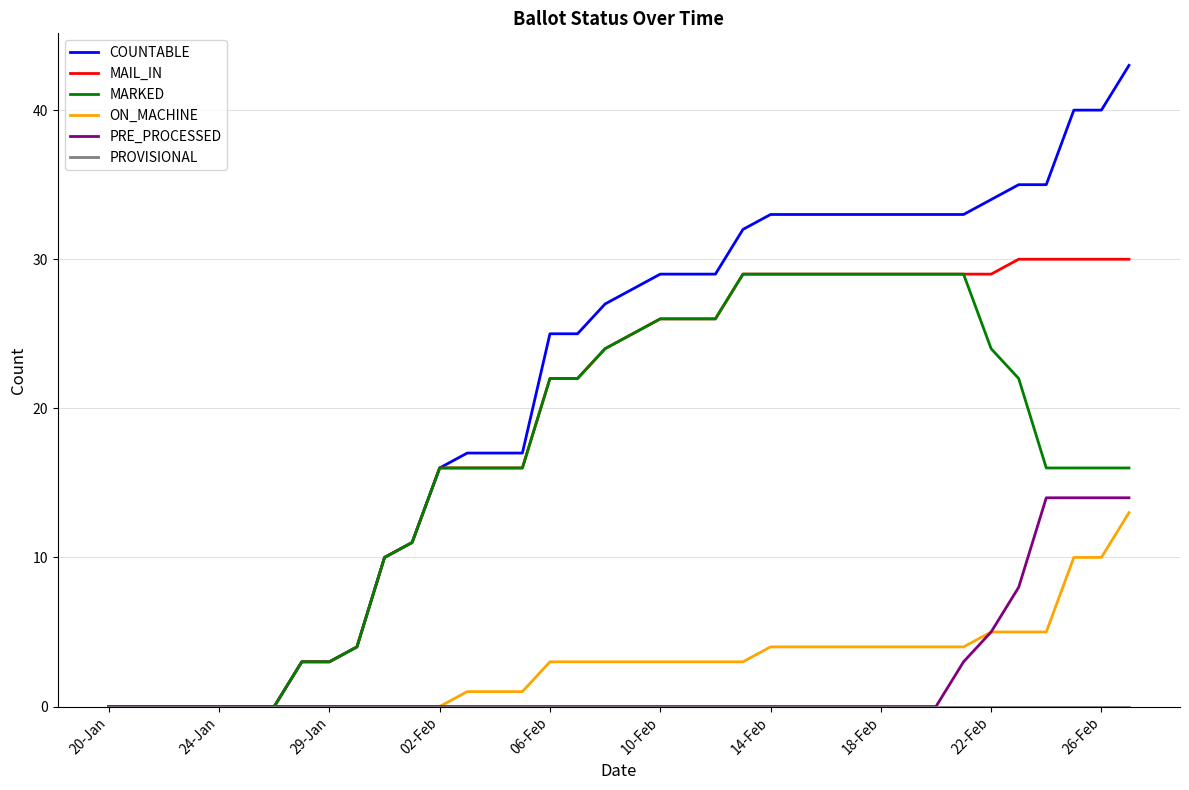

What is the greatest value displayed?

43